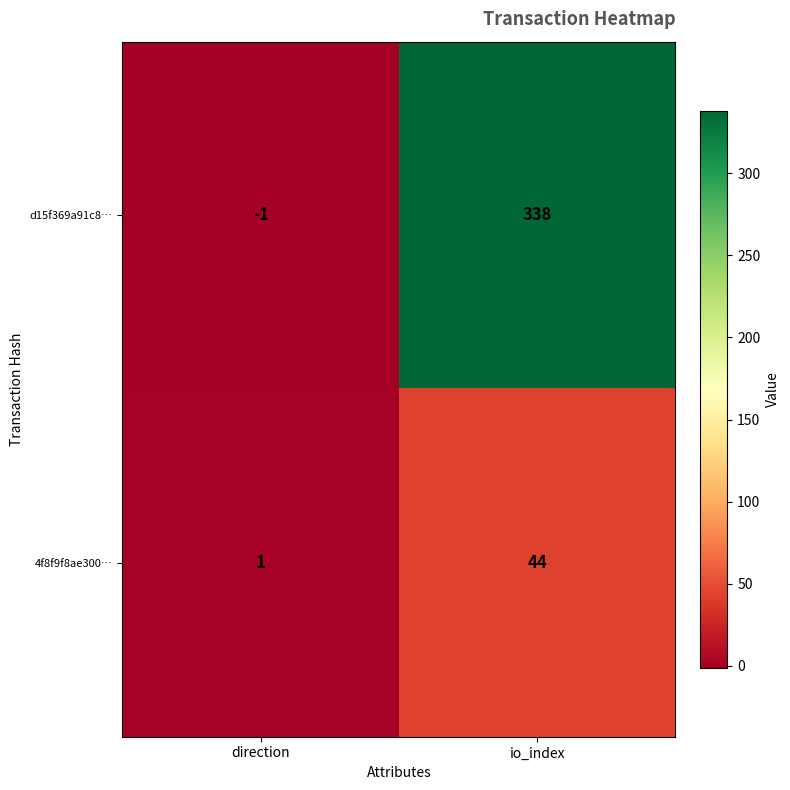

Rank the categories by d15f369a91c8… value from lowest to highest.

direction, io_index